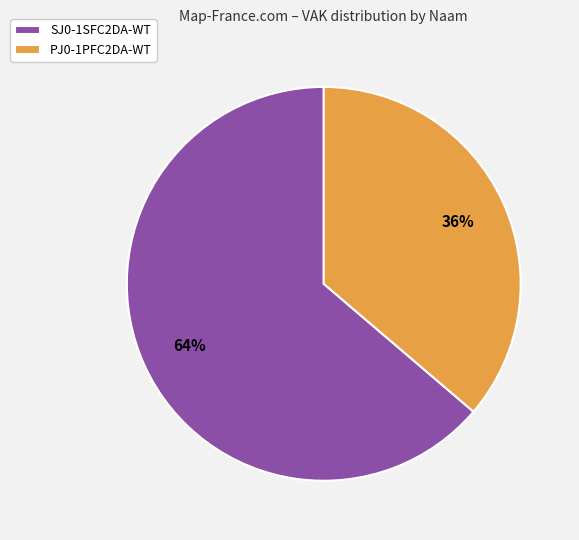

Between PJ0-1PFC2DA-WT and SJ0-1SFC2DA-WT, which is larger?

SJ0-1SFC2DA-WT